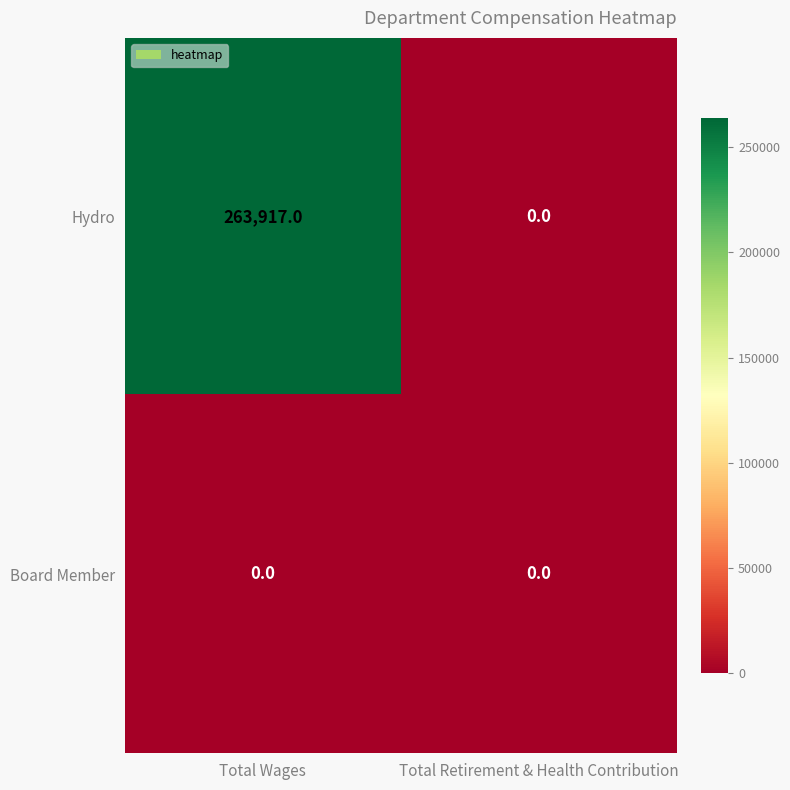

How many distinct data groups are displayed?

2